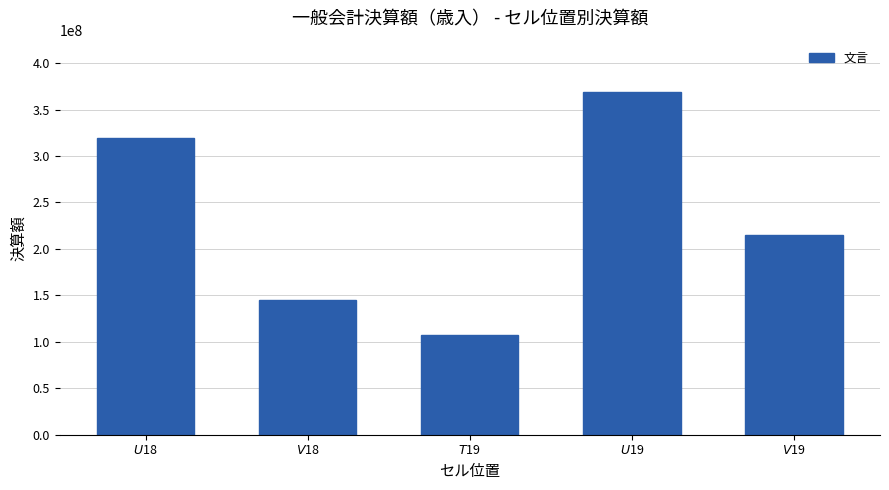

Reading left to right, transcribe all the data shown in this chart.

319778258	145019040	107502725	368874734	215504544